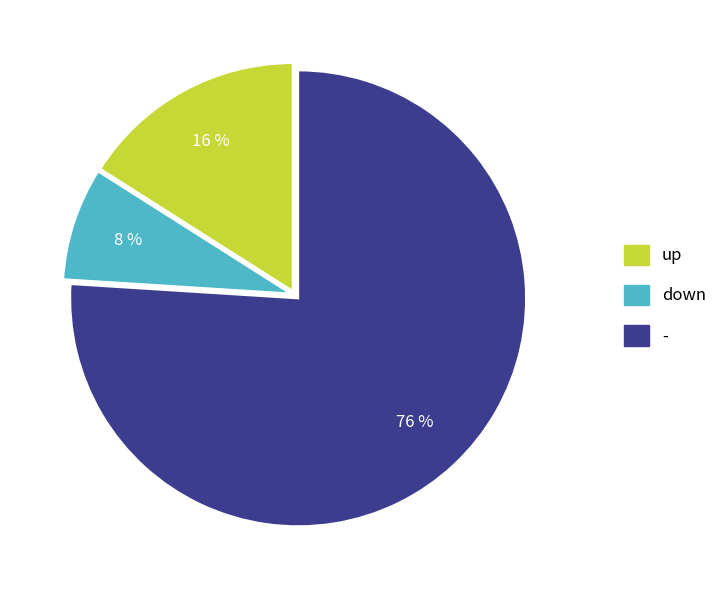

How many slices are in this pie chart?

3